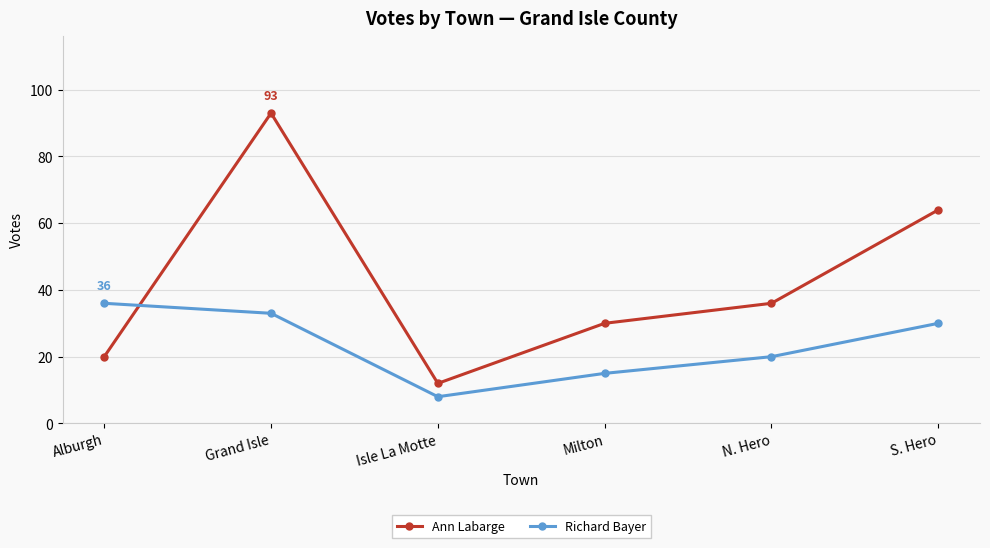

True or false: Ann Labarge has a value of 93 at Grand Isle.

True